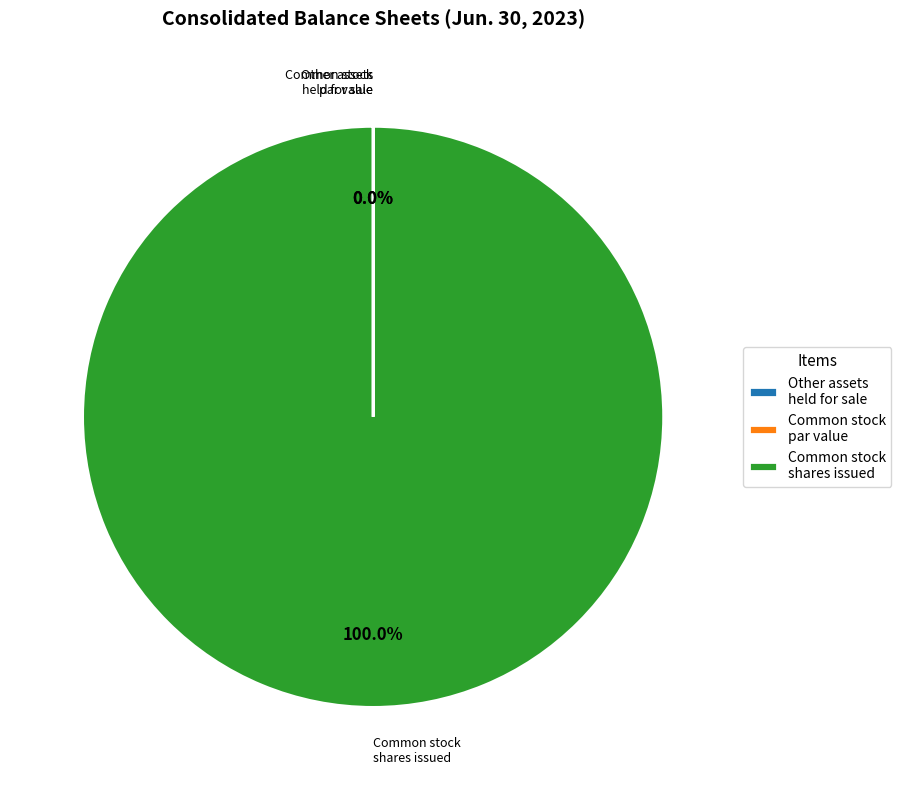

What portion of the pie excludes Common stock par value?

100.0%